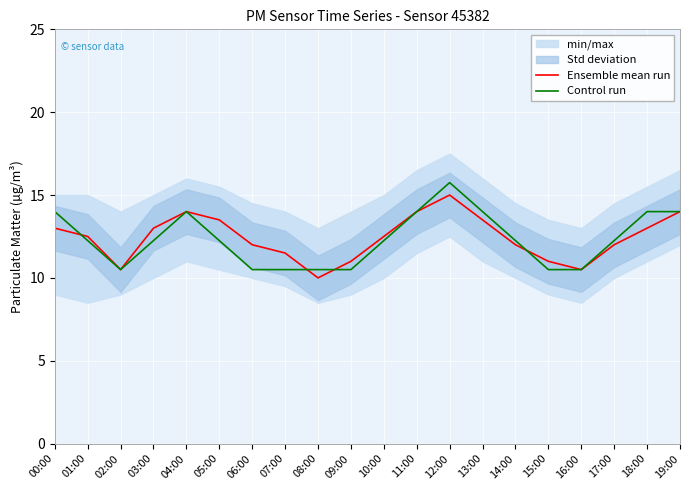

What is the lowest value of the Ensemble mean run series?

10.0